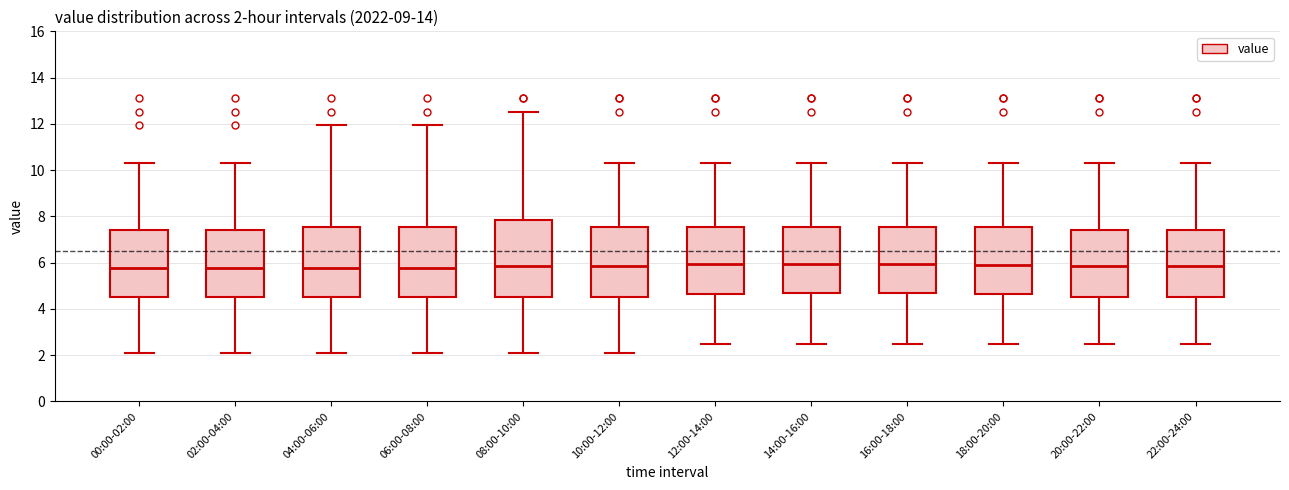

Comparing the boxes themselves (not the whiskers), which one is the tallest?

08:00-10:00